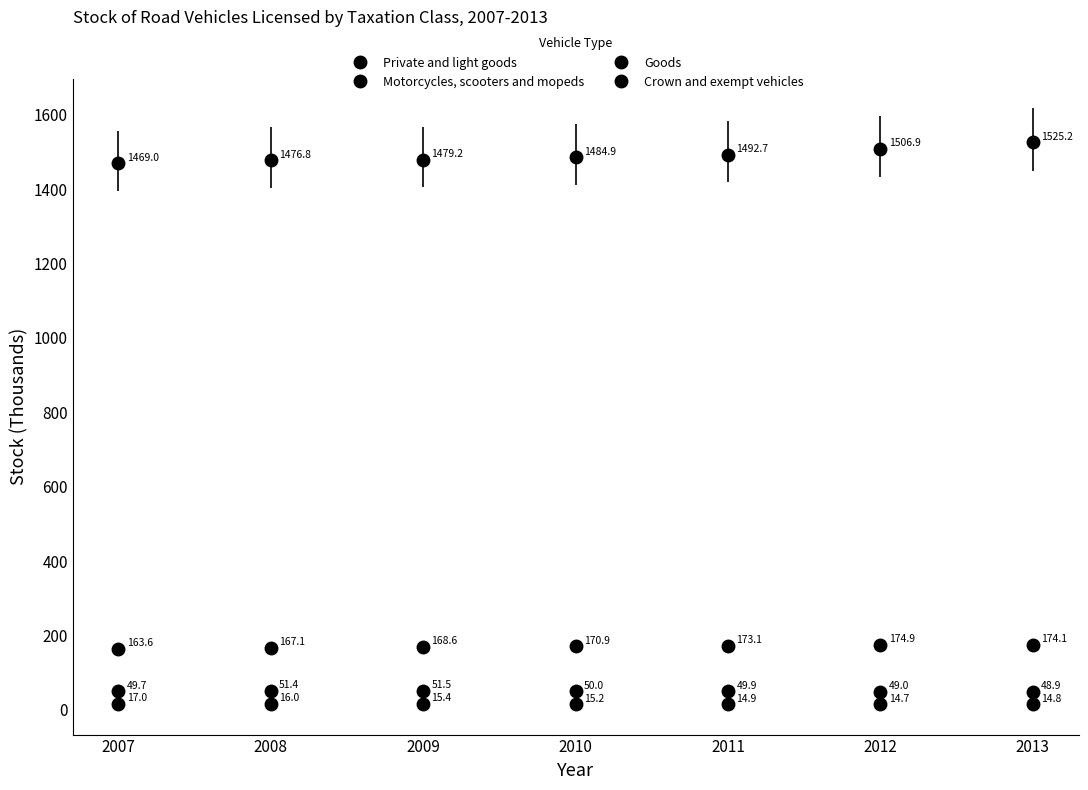

Does the chart have visible grid lines?

No